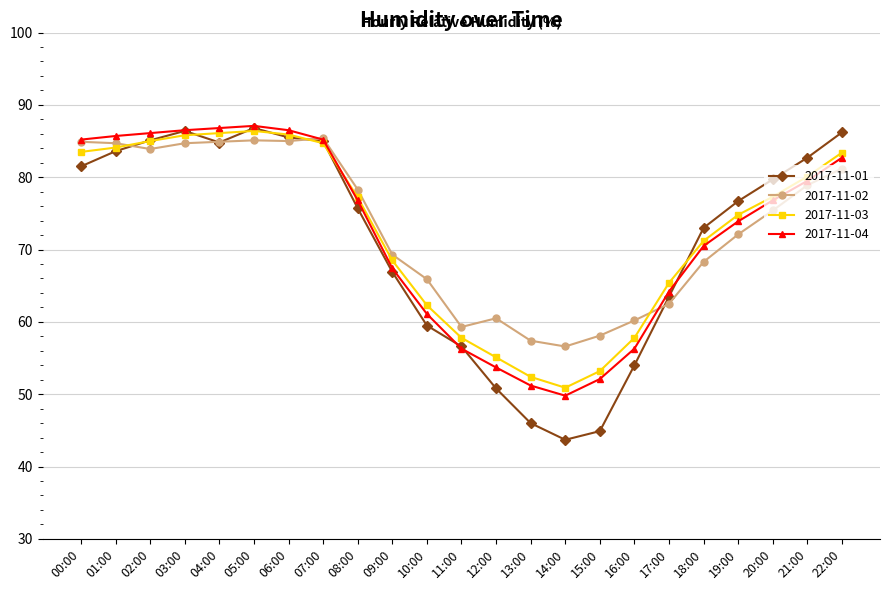

How many values in the 2017-11-01 series exceed 76?

12